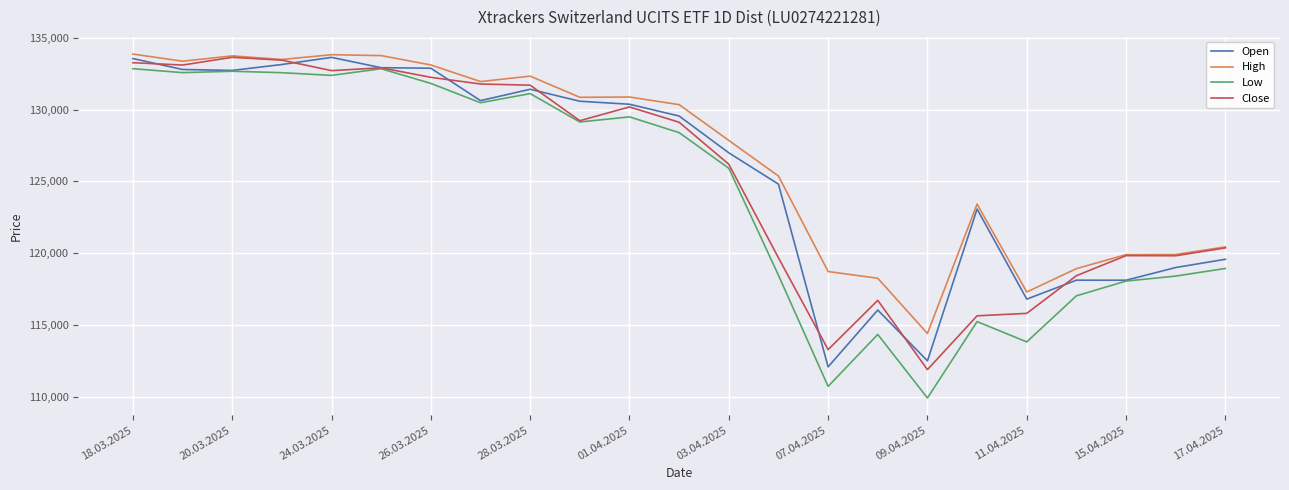

What is the highest value of the Open series?

133647